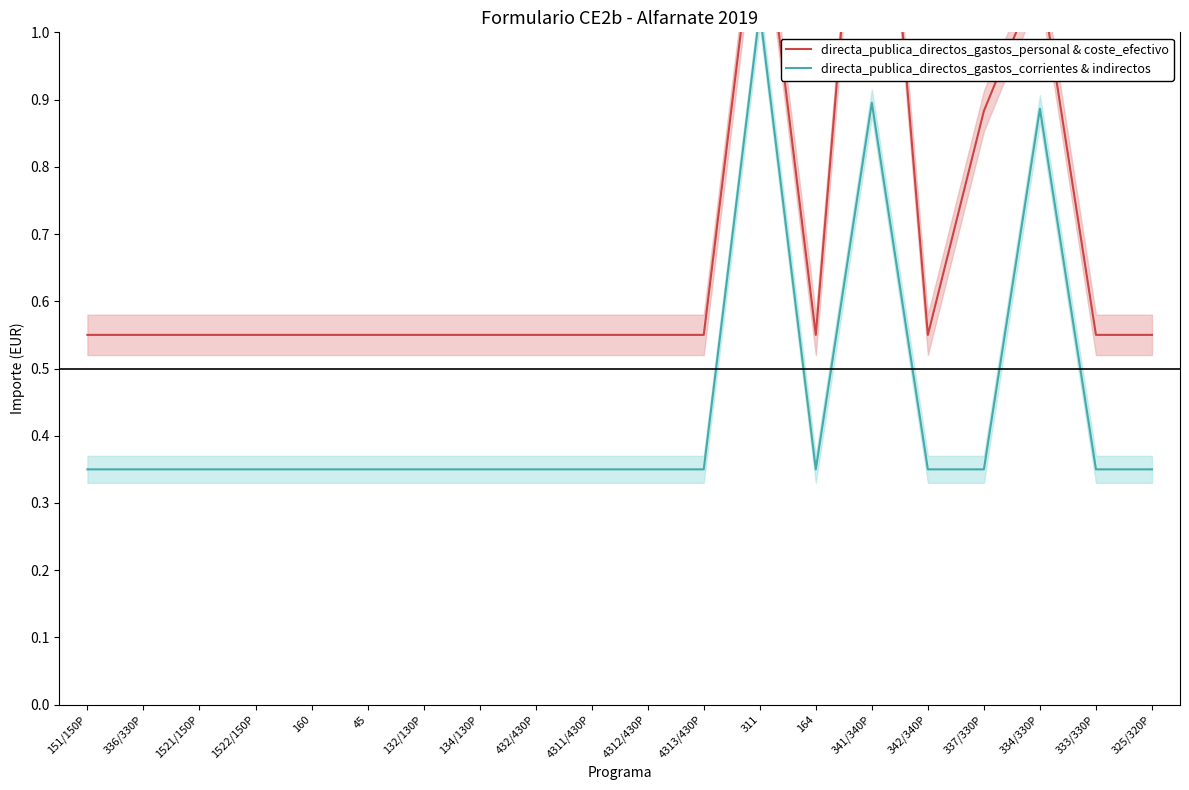

The directa_publica_directos_gastos_personal & coste_efectivo series shows 0.7 at 134/130P. True or false?

False